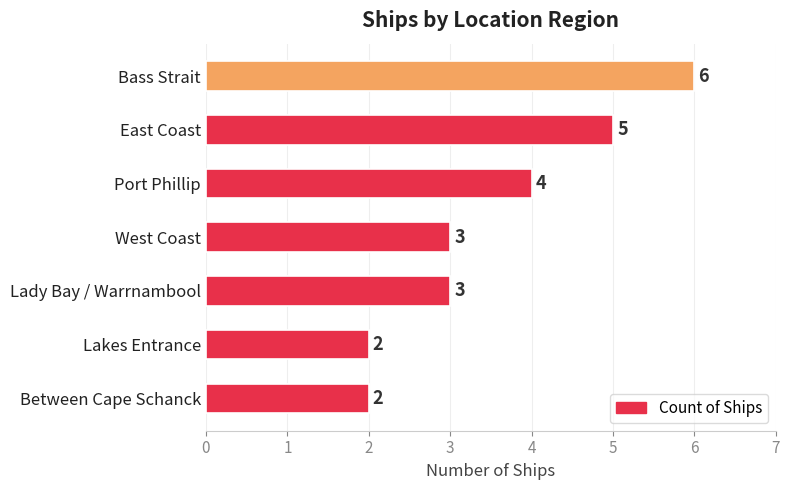

What is the change in value from East Coast to Between Cape Schanck?

-3